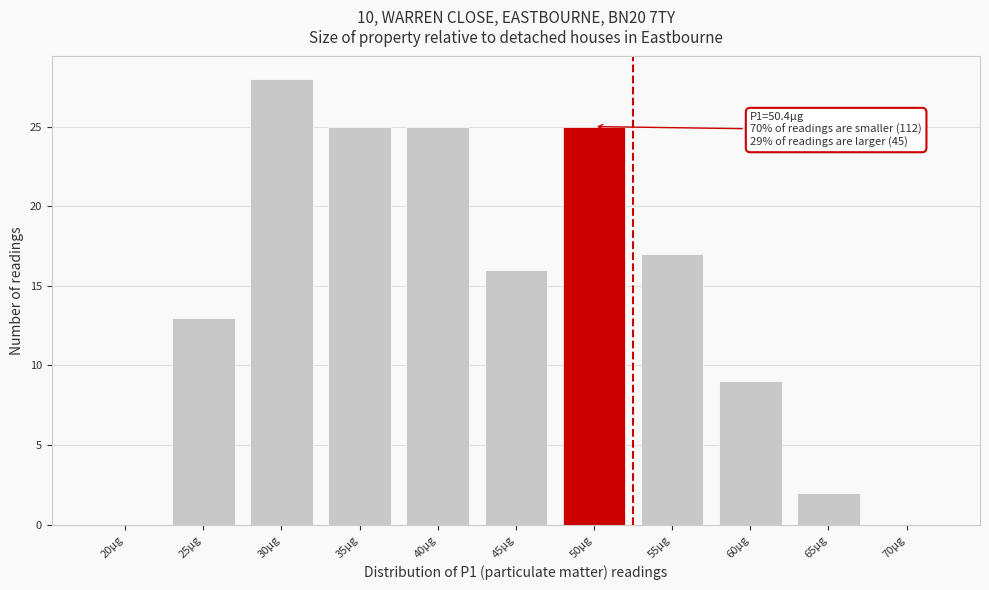

Reading left to right, transcribe all the data shown in this chart.

20µg=0	25µg=13	30µg=28	35µg=25	40µg=25	45µg=16	50µg=25	55µg=17	60µg=9	65µg=2	70µg=0